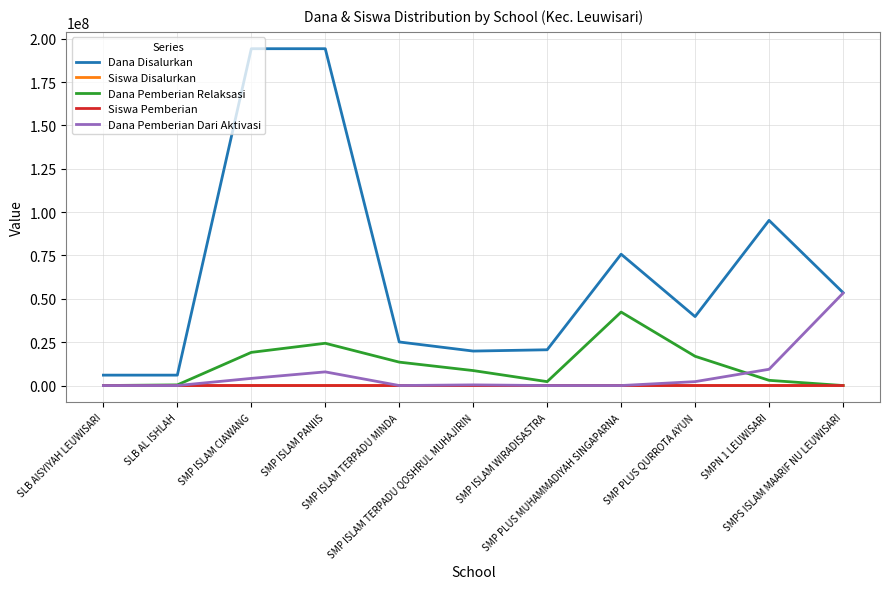

What is the maximum value shown in the chart?

194250000